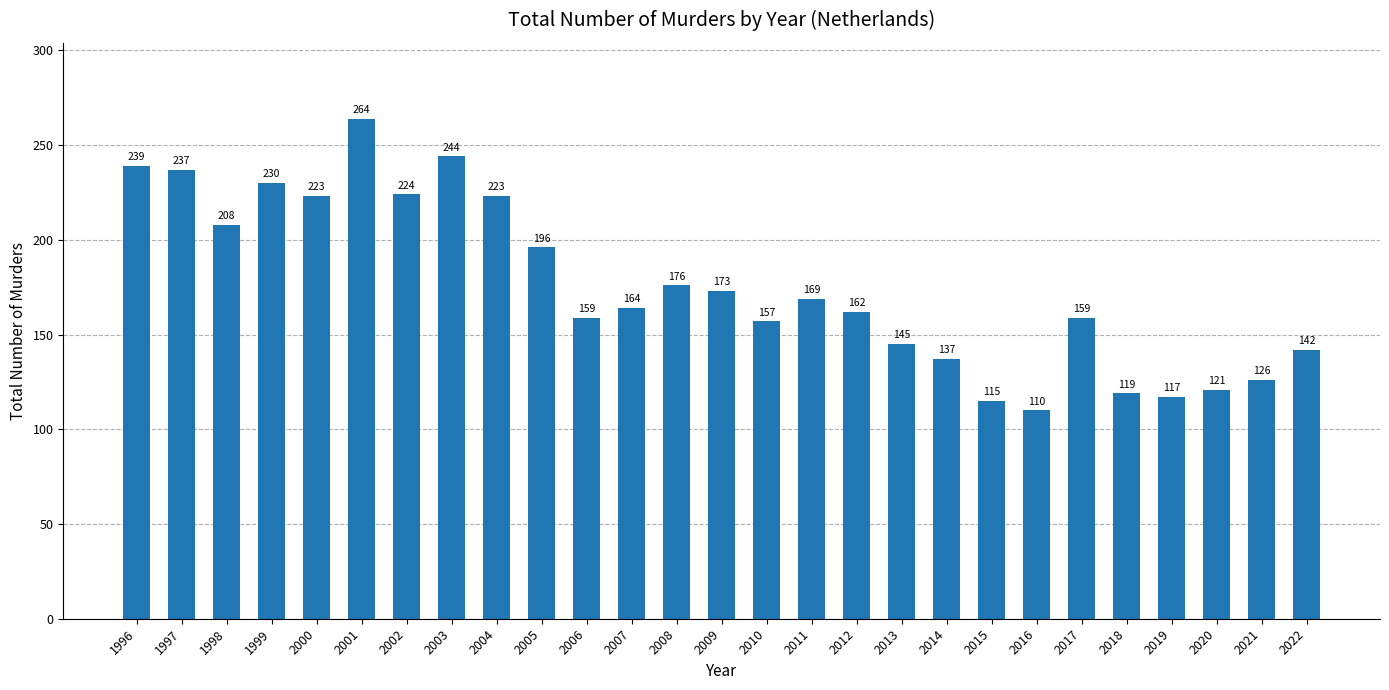

Where is the data nearest to the value 187?

2005